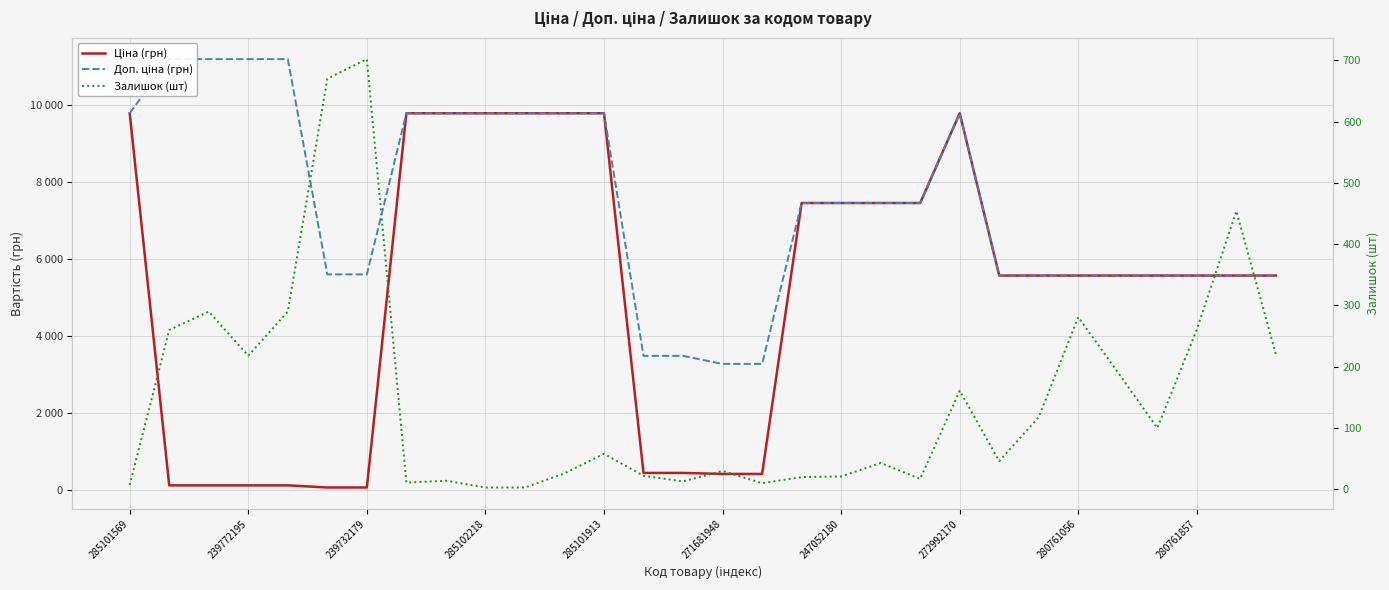

The Залишок (шт) series shows 99.3 at 272992170. True or false?

False